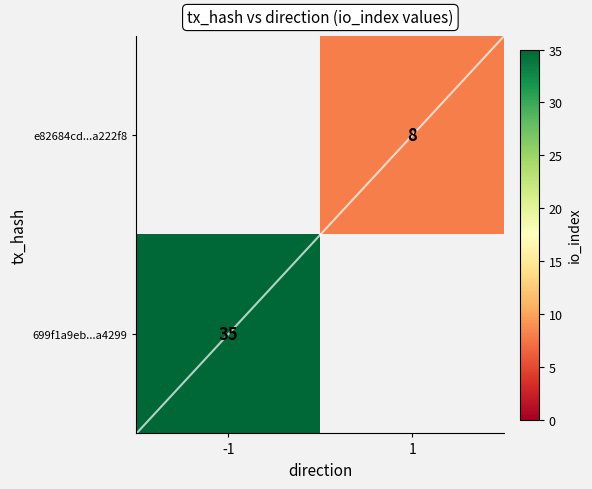

Is it true that e82684cd...a222f8 equals 4 at 1?

False